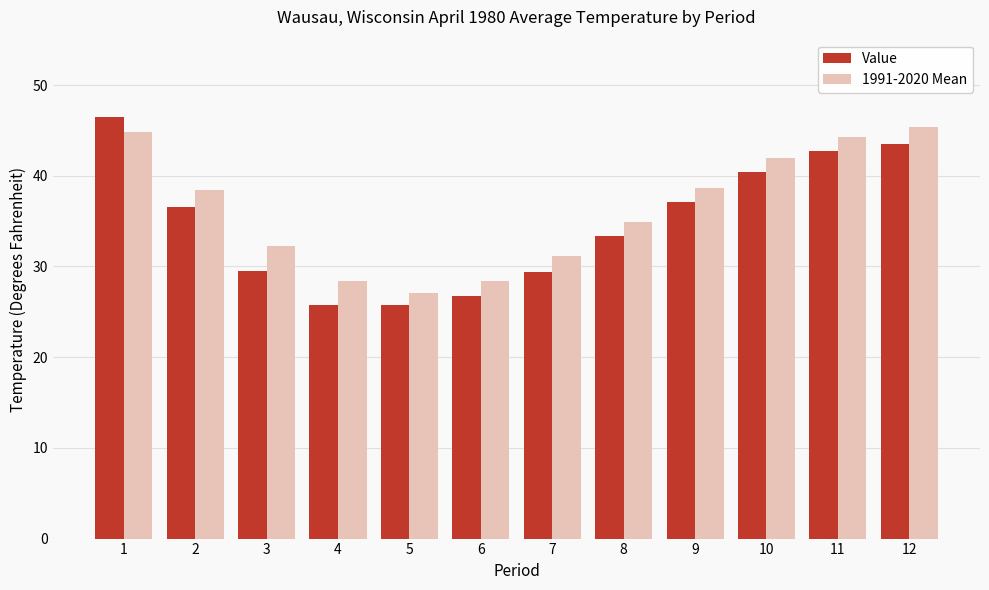

How many bars are there in total?

24